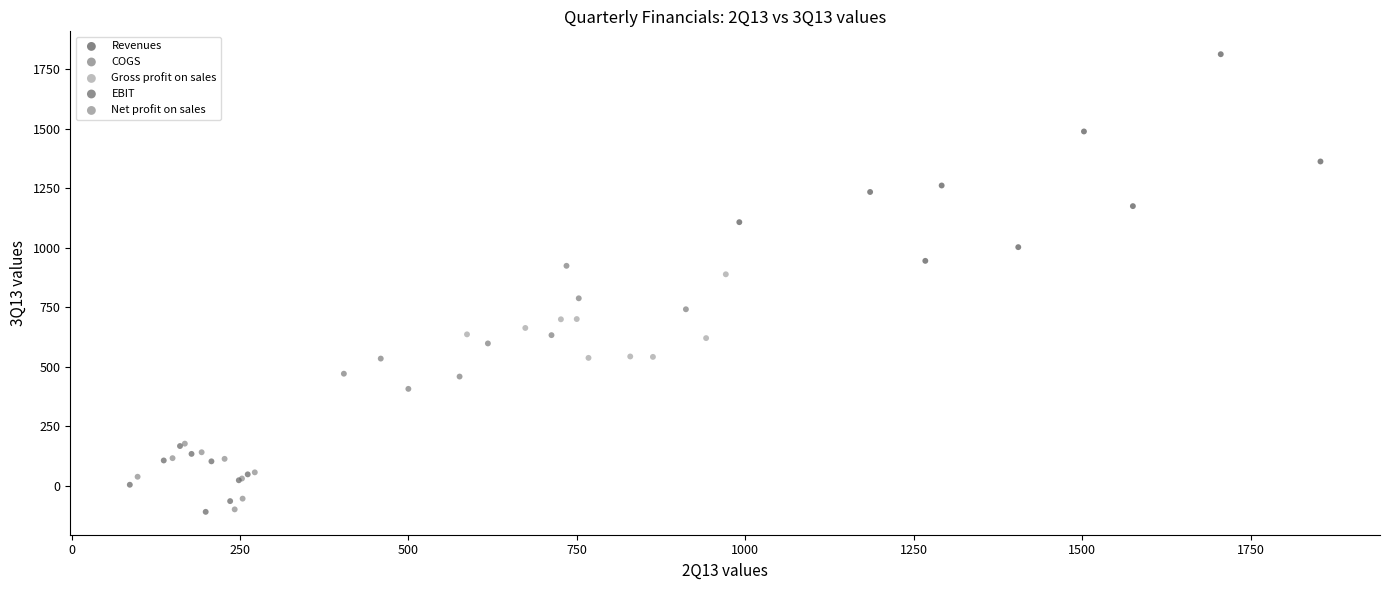

Which series contains the highest Y value?

Revenues